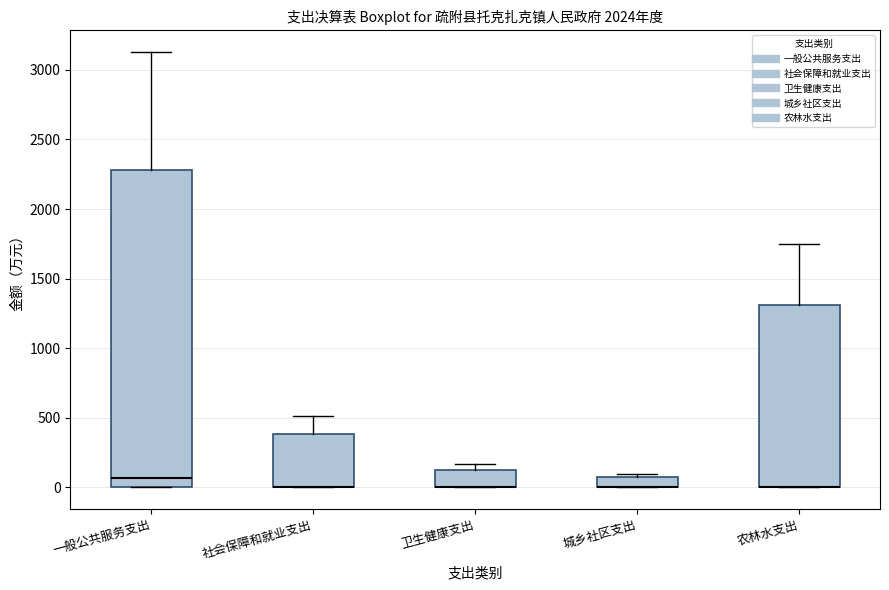

Which box is the tallest, from its lower edge to its upper edge?

一般公共服务支出